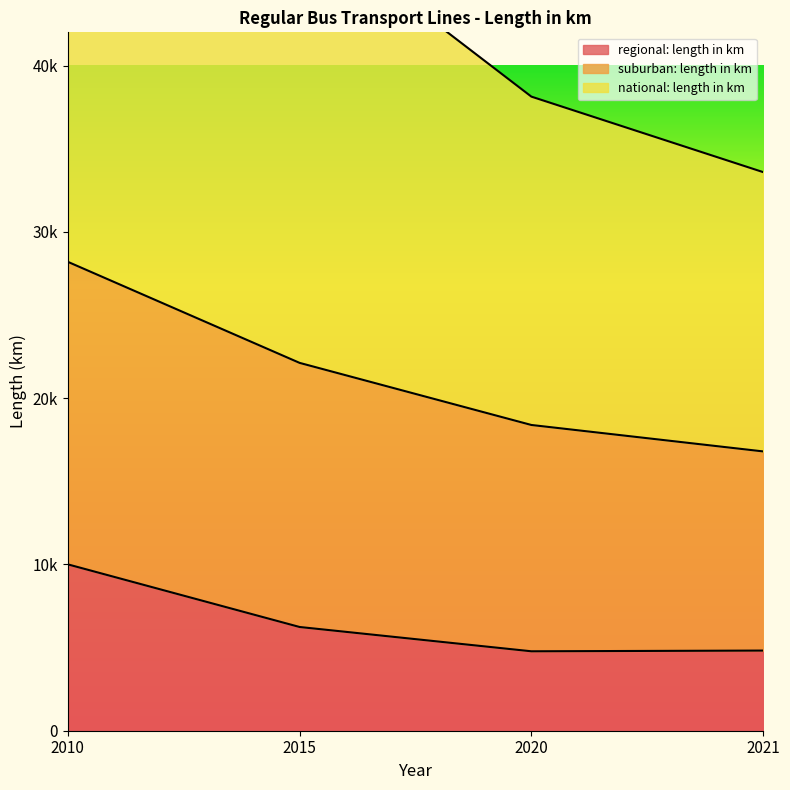

At which label does national: length in km reach its minimum?

2021